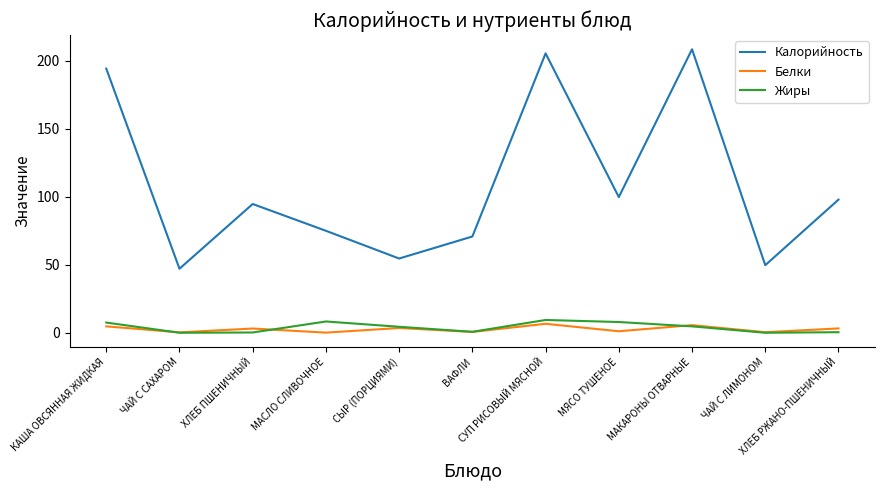

Which series has the largest range (max minus min)?

Калорийность